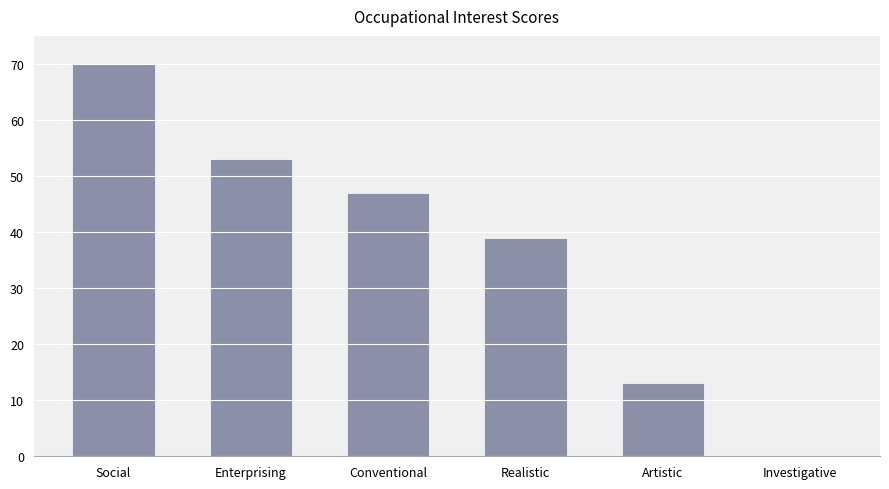

Which label corresponds to the largest value in the chart?

Social